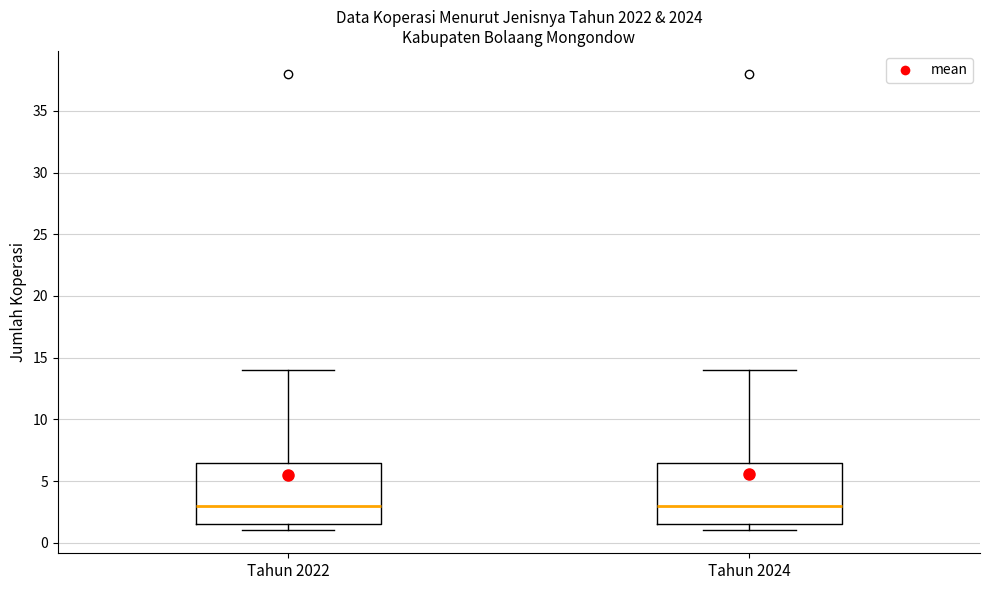

Reading left to right, transcribe this box plot: for each box, give where its median line is, the range the box spans, and where its two whiskers end, as read against the y-axis. The values are not printed on the chart, so give them approximately, as read against the axis.

Tahun 2022: median 3.0, box 1.5 to 6.5, whiskers 1.0 to 14.0
Tahun 2024: median 3.0, box 1.5 to 6.5, whiskers 1.0 to 14.0